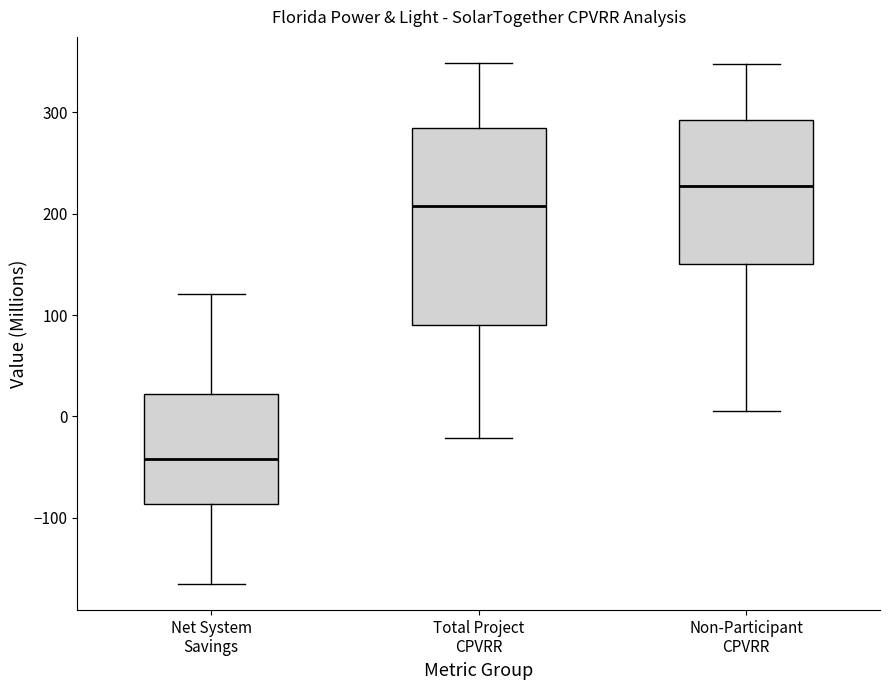

Where does the median line of the box for Non-Participant CPVRR sit on the y-axis? The values are not printed on the chart, so give them approximately, as read against the axis.

230